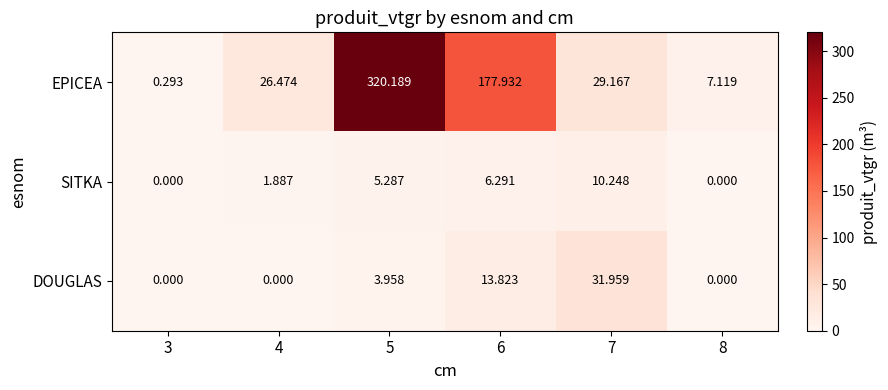

Which series has the largest total across all categories?

EPICEA